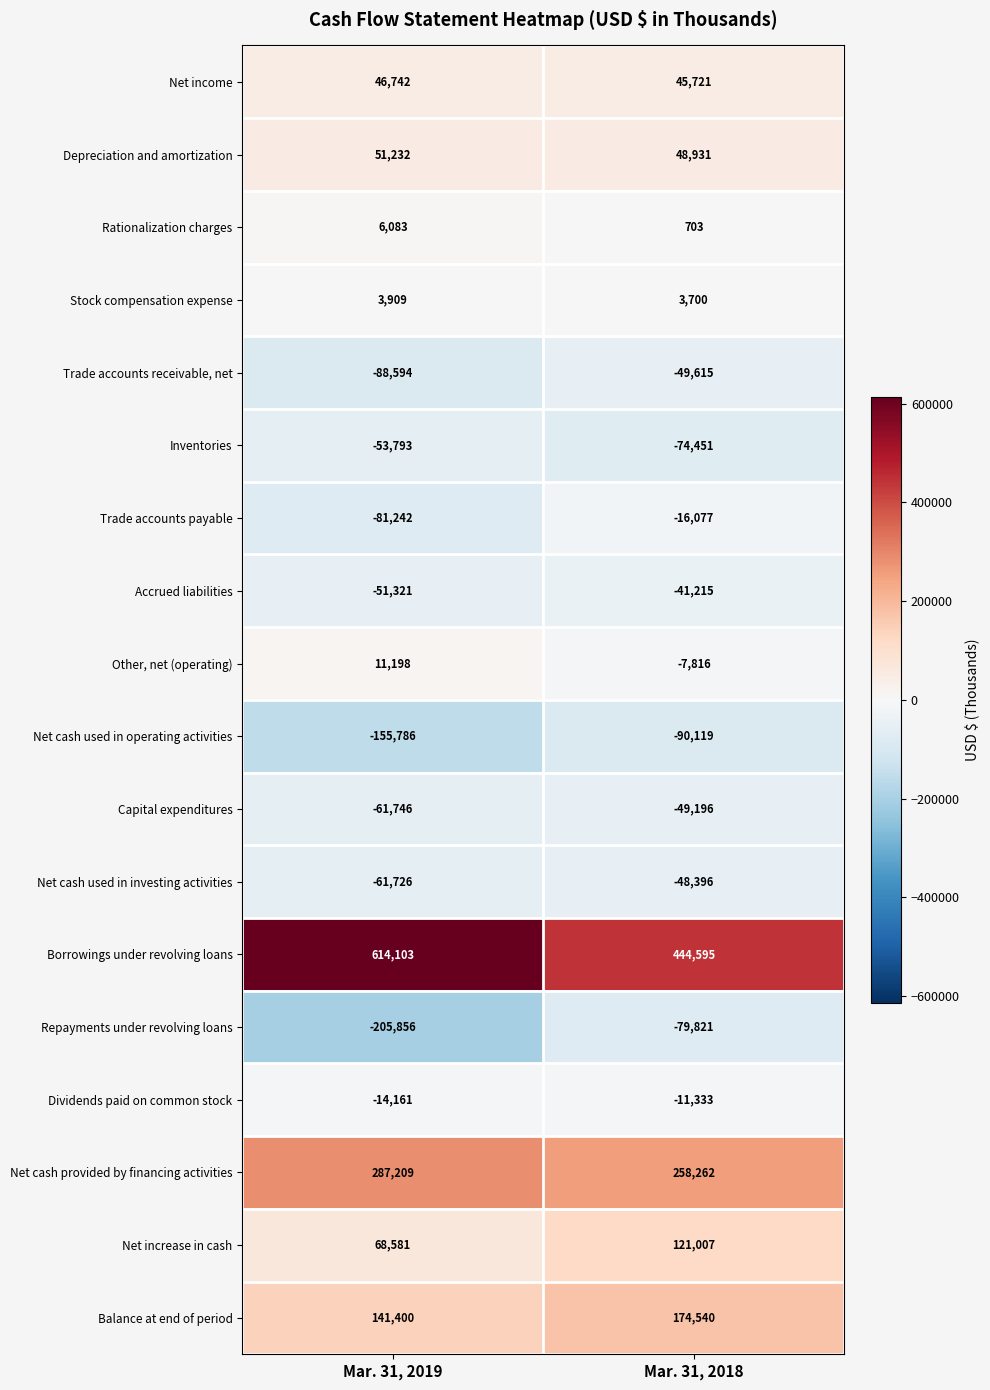

At Mar. 31, 2019, list the series in order from smallest to largest.

Repayments under revolving loans, Net cash used in operating activities, Trade accounts receivable, net, Trade accounts payable, Capital expenditures, Net cash used in investing activities, Inventories, Accrued liabilities, Dividends paid on common stock, Stock compensation expense, Rationalization charges, Other, net (operating), Net income, Depreciation and amortization, Net increase in cash, Balance at end of period, Net cash provided by financing activities, Borrowings under revolving loans